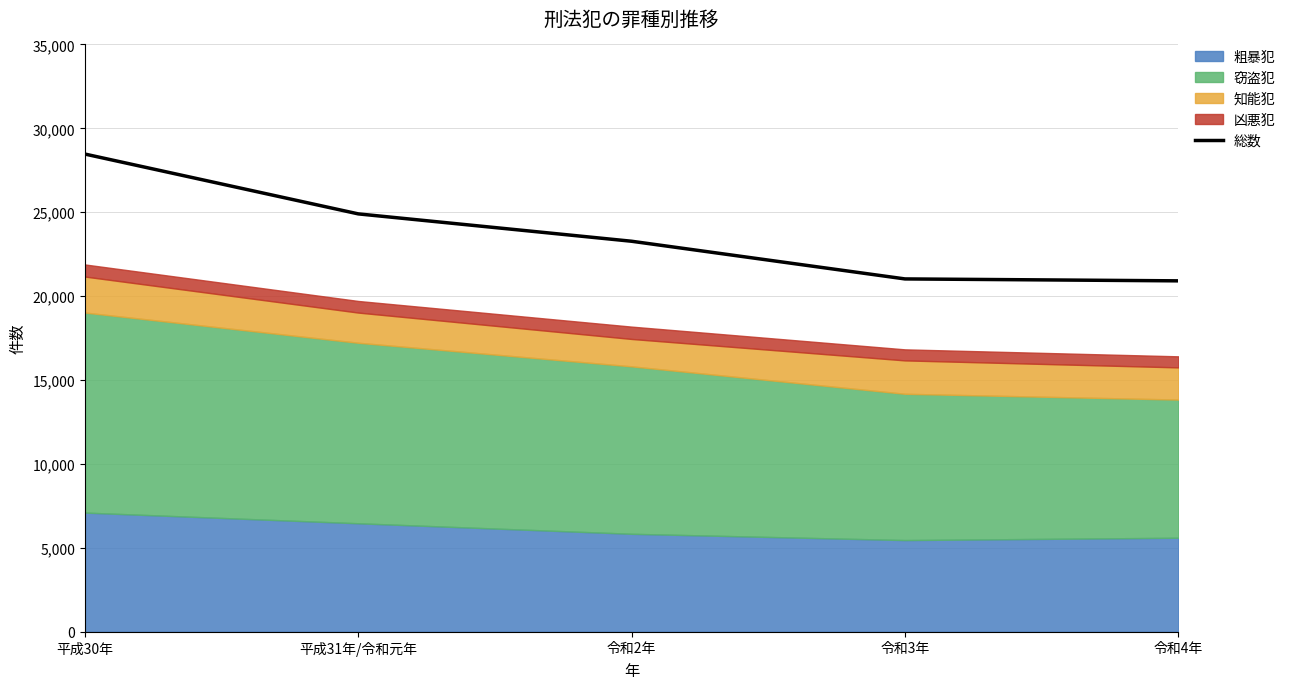

At which label does 総数 reach its peak?

平成30年